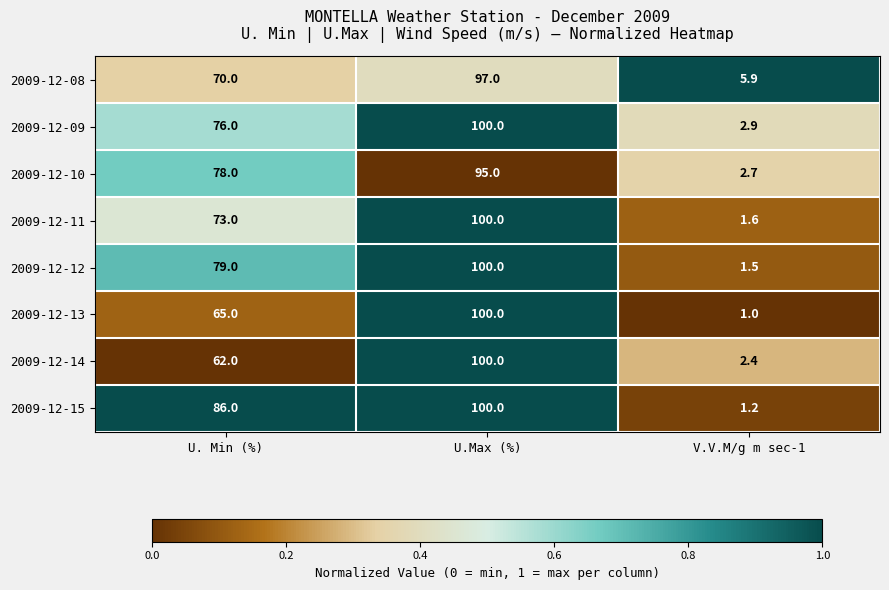

Which series has the largest range (max minus min)?

2009-12-13